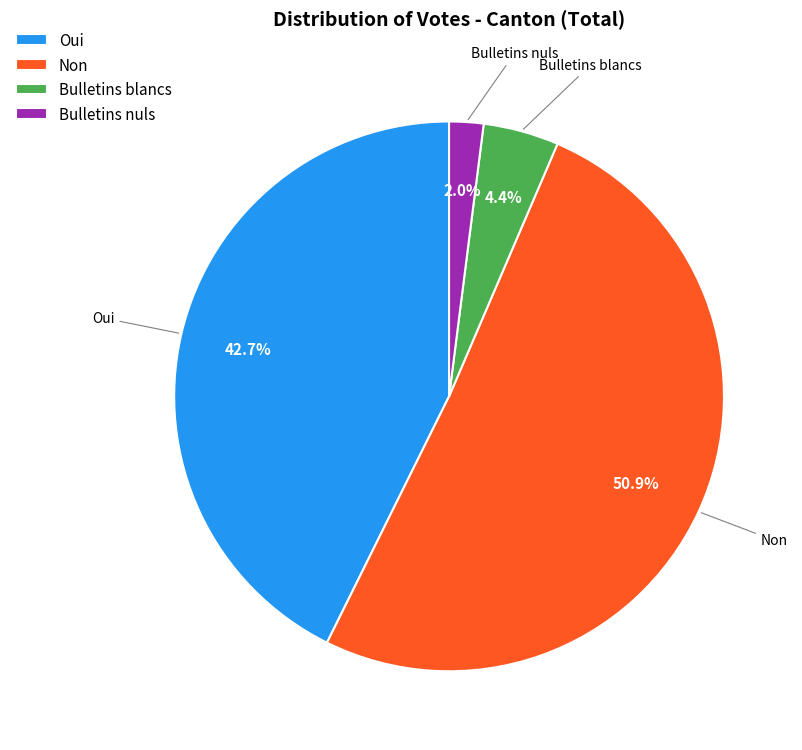

Which has a higher value, Bulletins blancs or Non?

Non